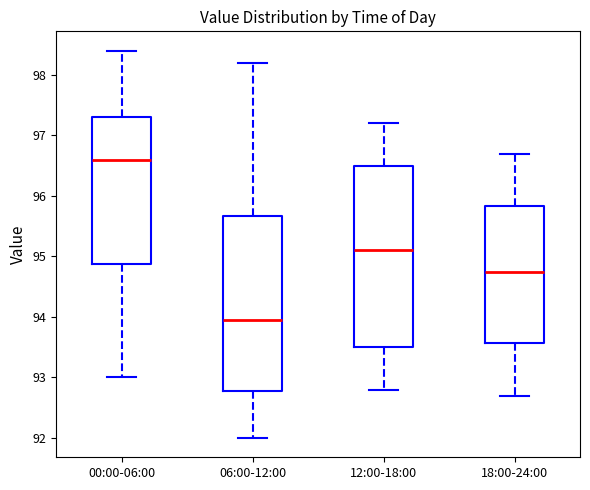

Which box is the tallest, from its lower edge to its upper edge?

12:00-18:00